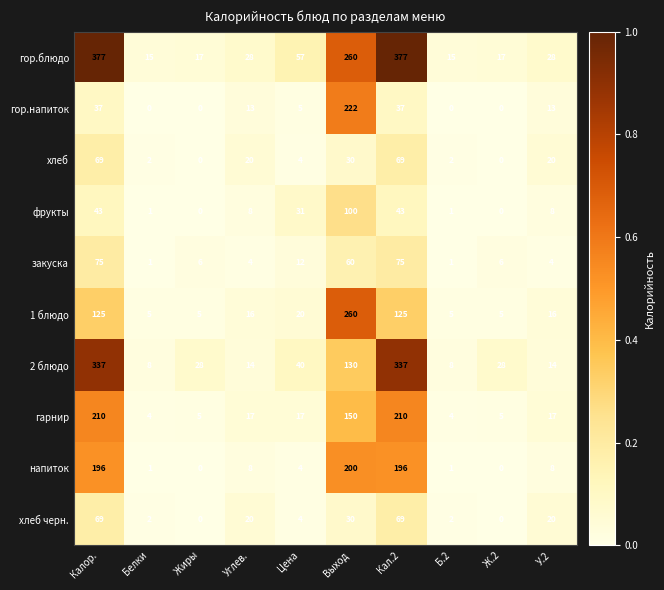

Is it true that фрукты equals 4 at У.2?

False